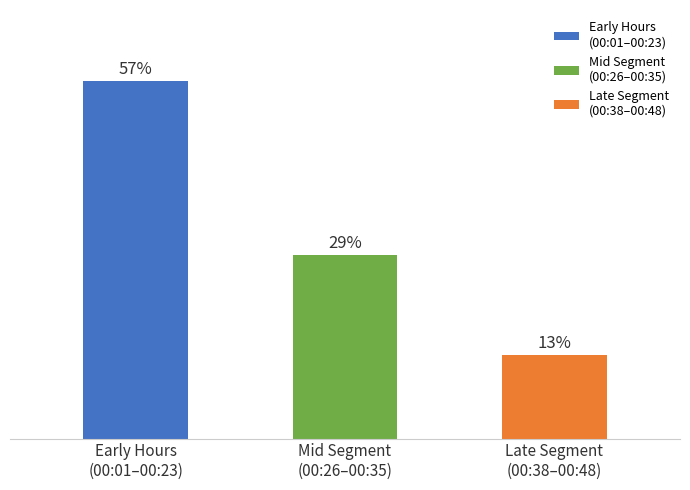

Does the chart contain any negative values?

No